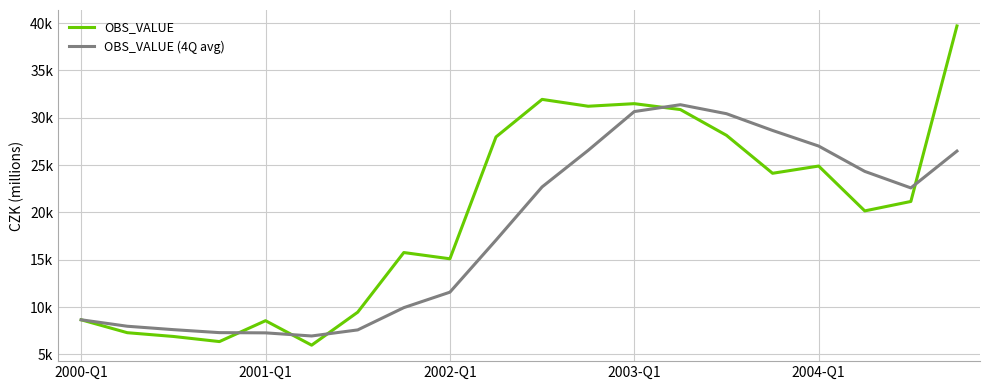

What is the greatest value displayed?

39695.0